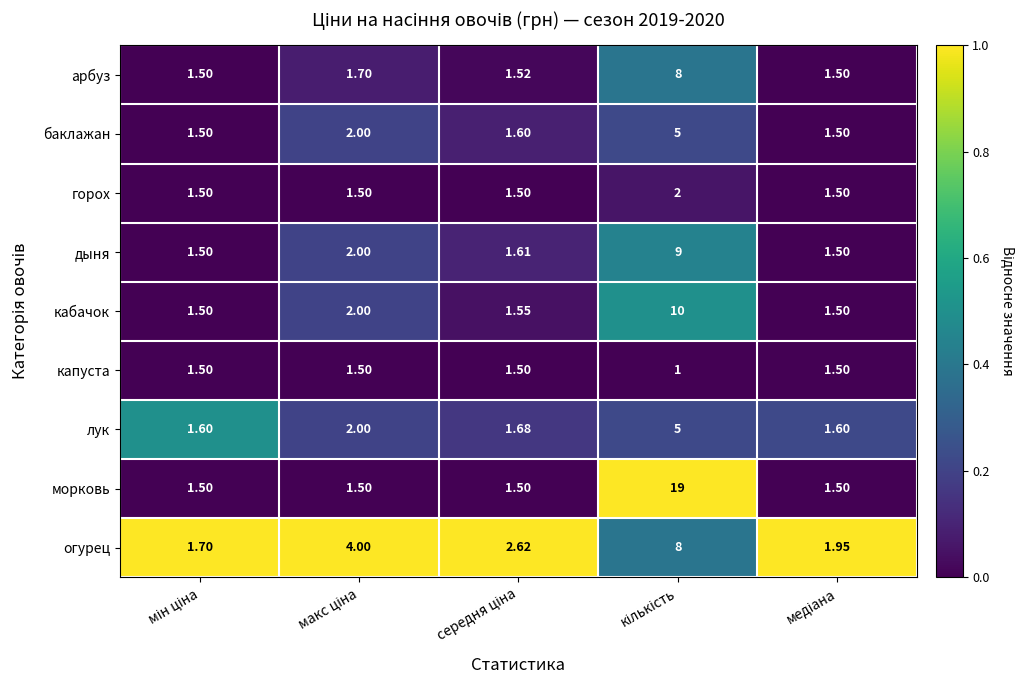

Which series has the largest range (max minus min)?

морковь